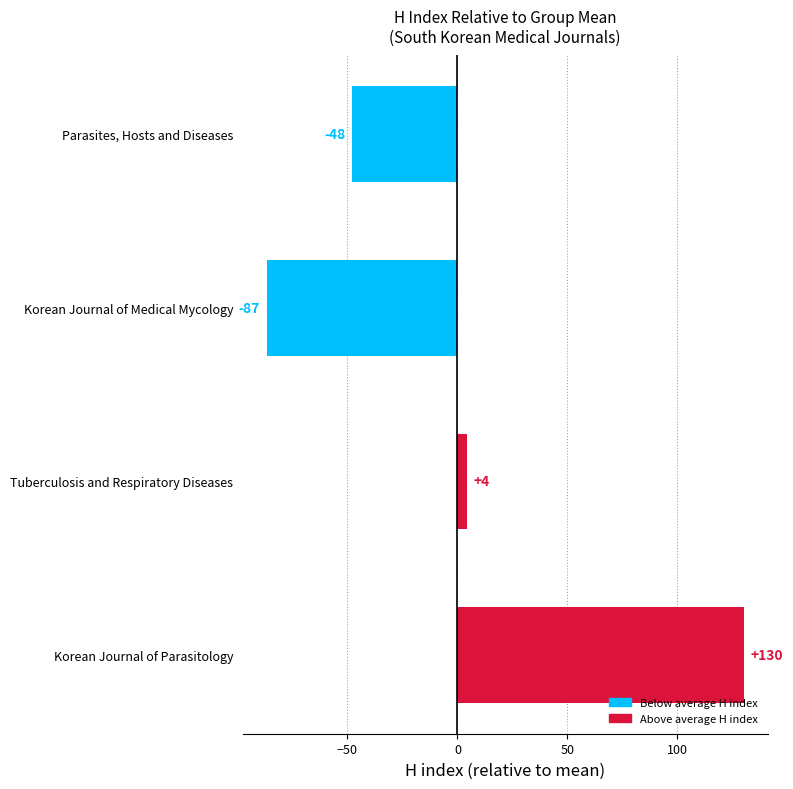

Which label corresponds to the smallest value in the chart?

Korean Journal of Medical Mycology